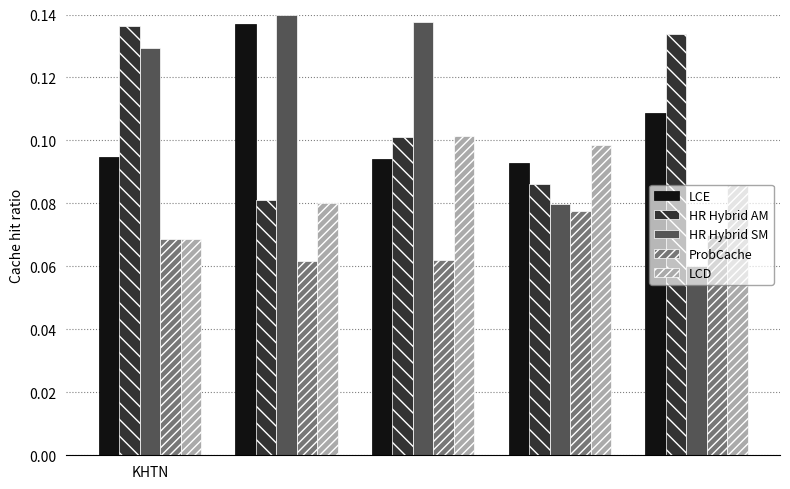

Which series has the largest range (max minus min)?

HR Hybrid SM